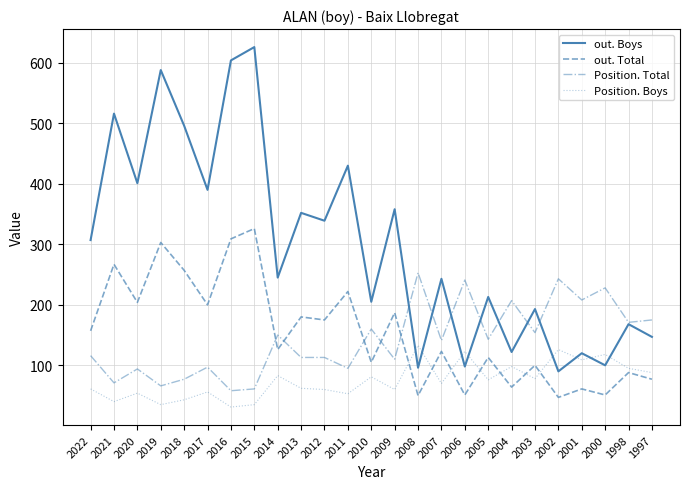

What is the difference between the highest and lowest values at 2001?

147